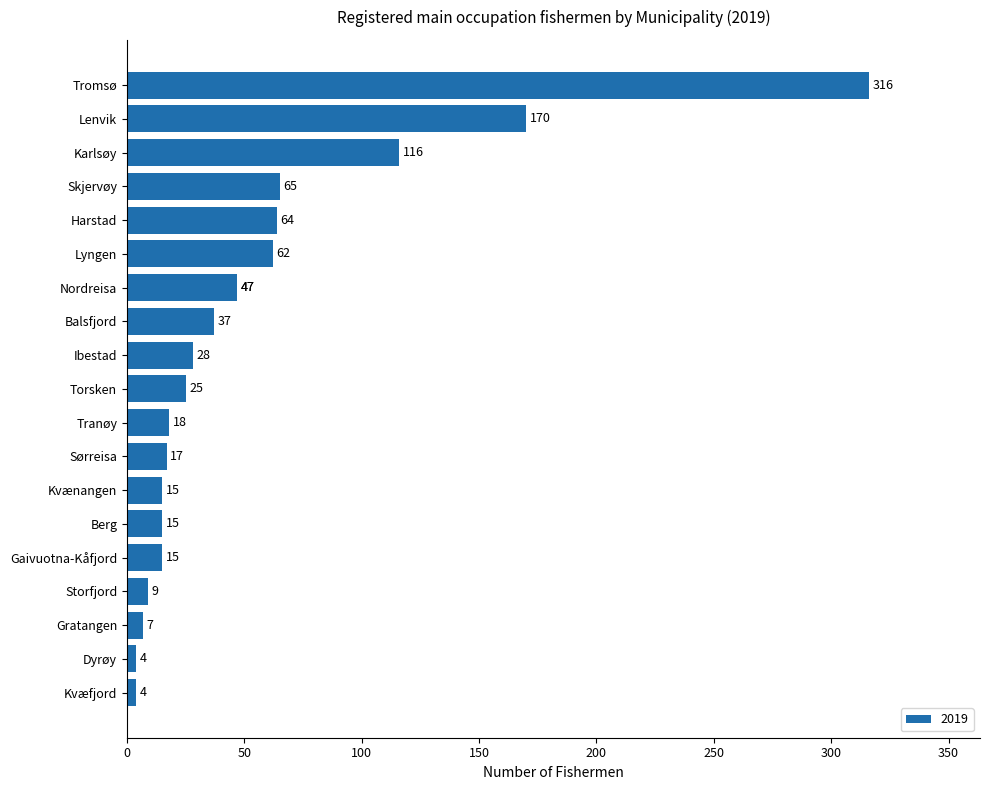

The chart shows a value of 4 at Dyrøy. True or false?

True